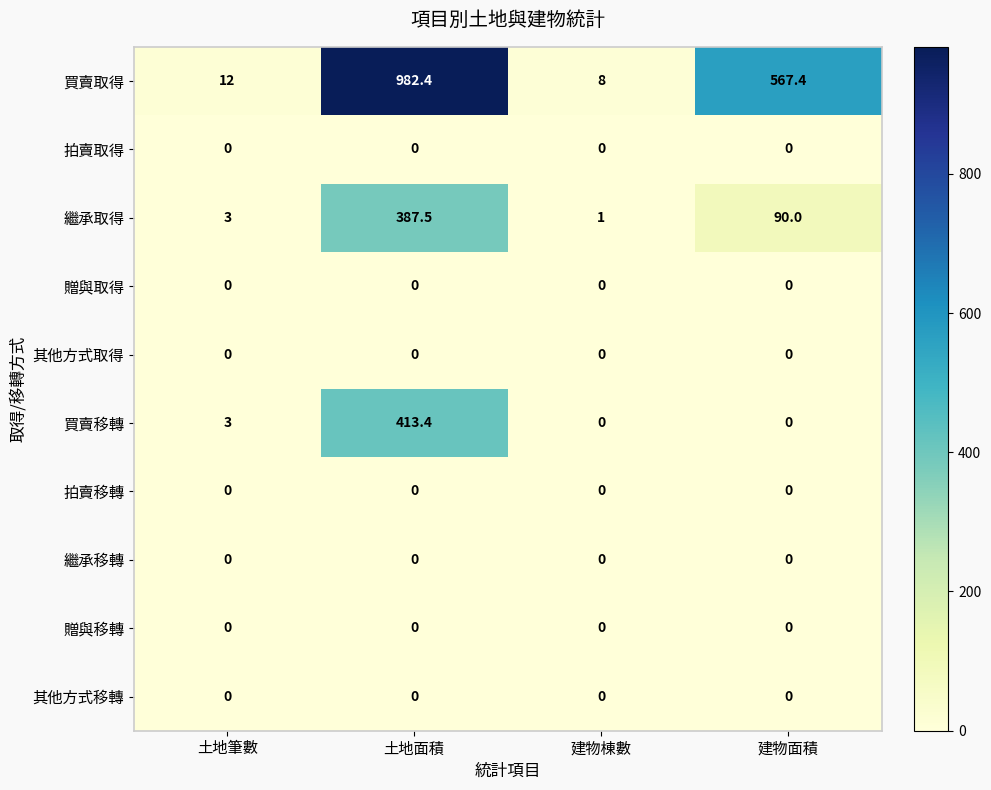

Is it true that 繼承取得 equals 43.3 at 建物面積?

False